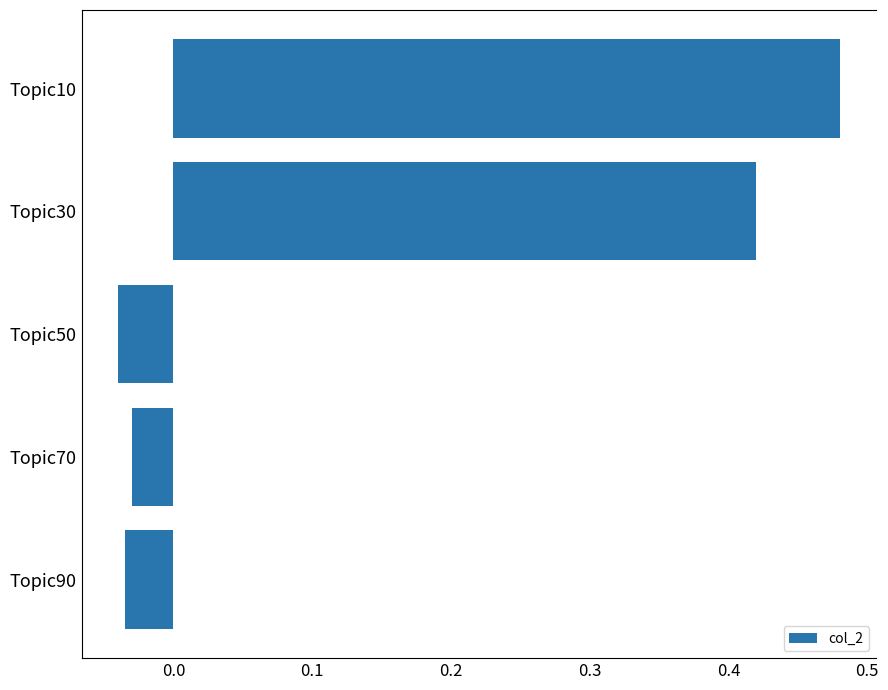

What is the change in value from Topic10 to Topic90?

-0.5